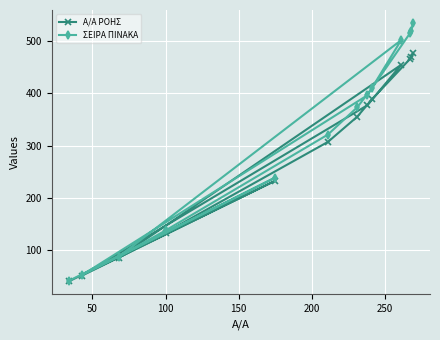

What is the sum of all Α/Α ΡΟΗΣ values?

3837